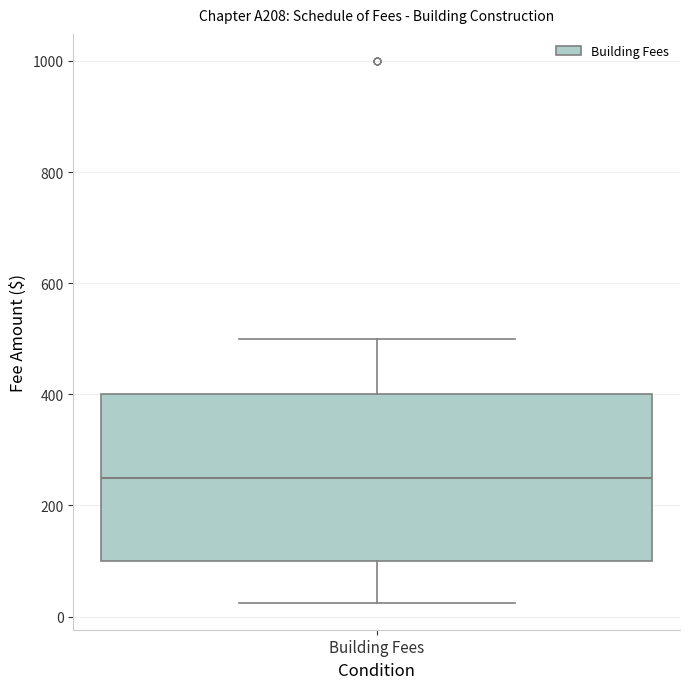

Read this box plot against the y-axis: the position of the median line, the range covered by the box, and the ends of both whiskers. The values are not printed on the chart, so give them approximately, as read against the axis.

median 260, box 100 to 400, whiskers 20 to 500